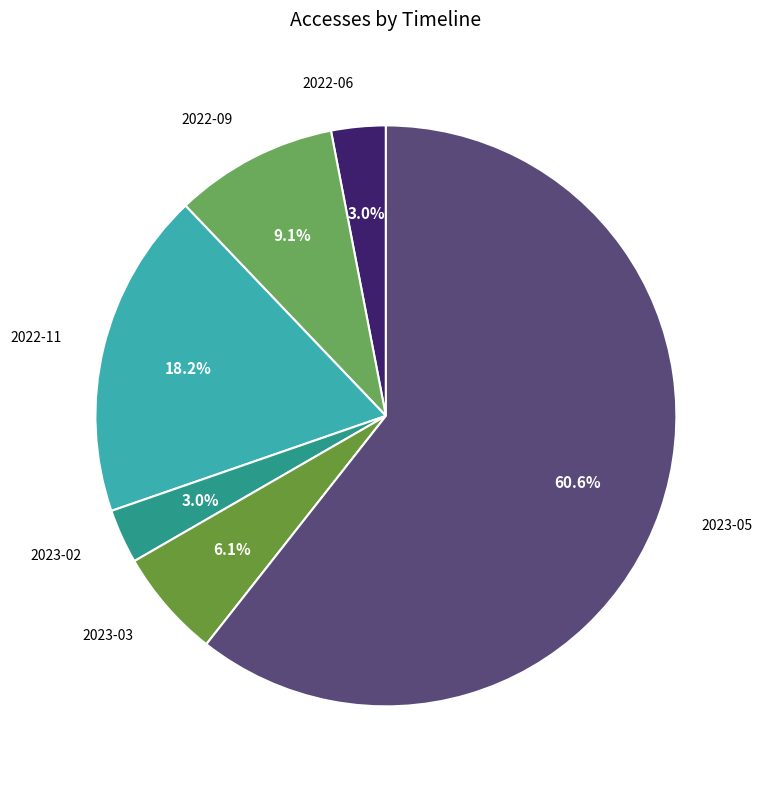

What is the largest slice in the pie chart?

2023-05